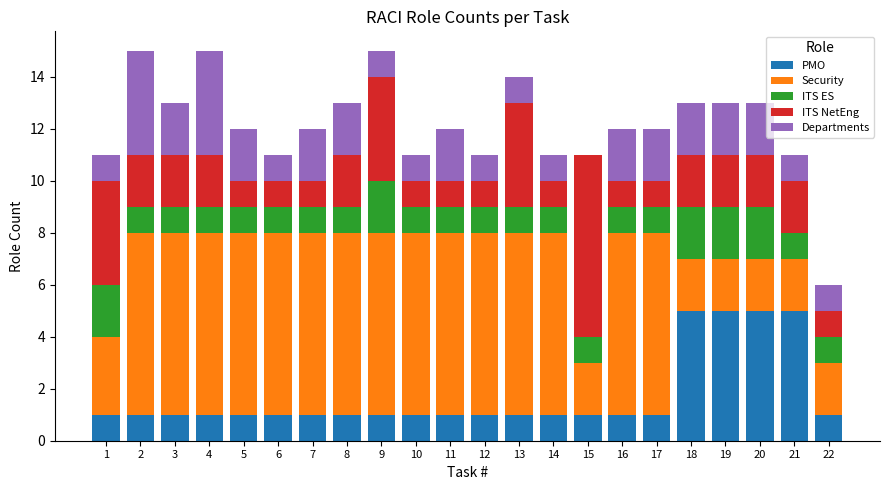

True or false: PMO has a value of 2 at 9.

False